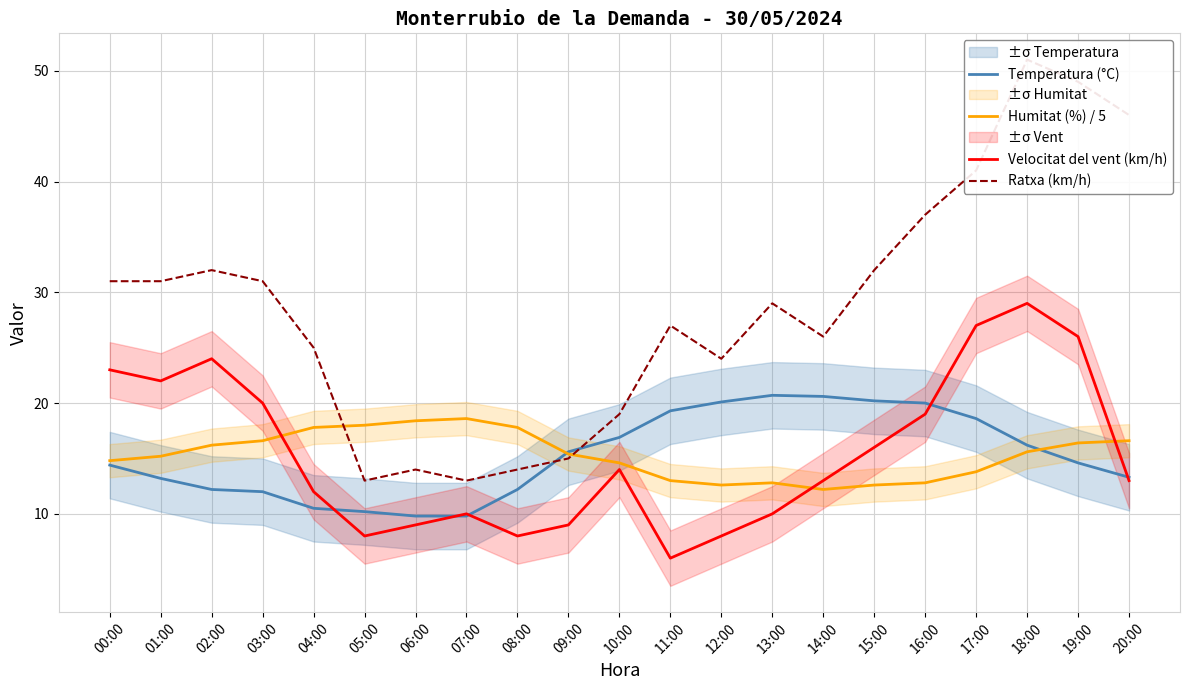

At which label is Ratxa (km/h) closest to 32?

02:00